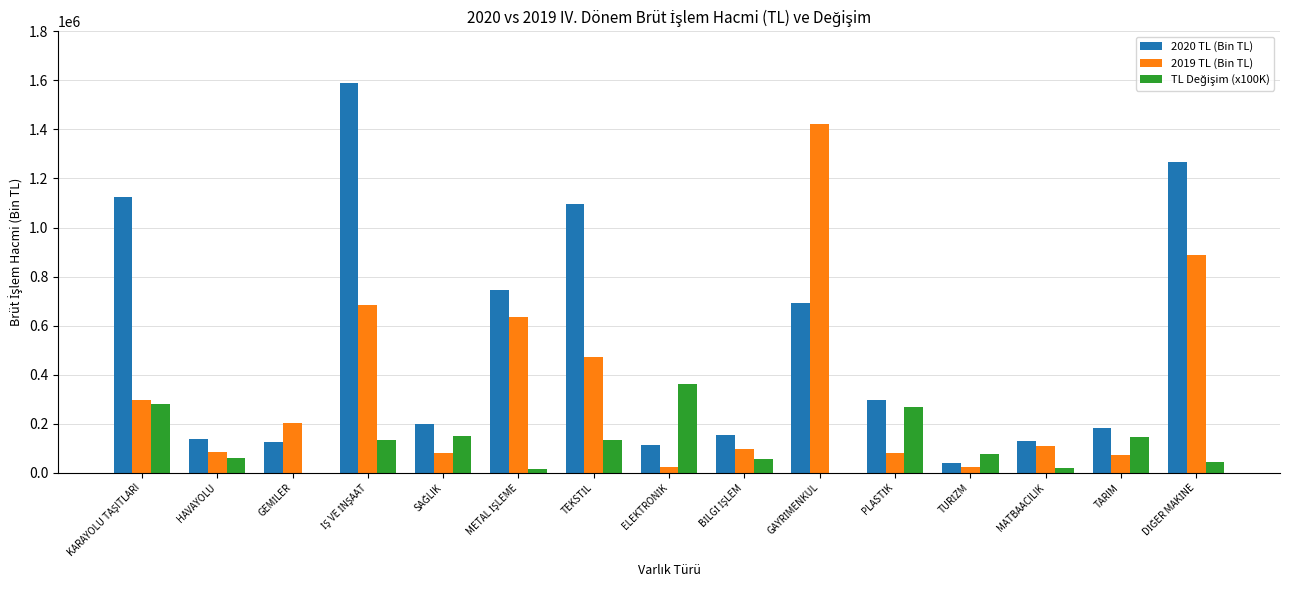

What is the difference between the 2020 TL (Bin TL) values at BİLGİ İŞLEM and MATBAACILIK?

21842.3